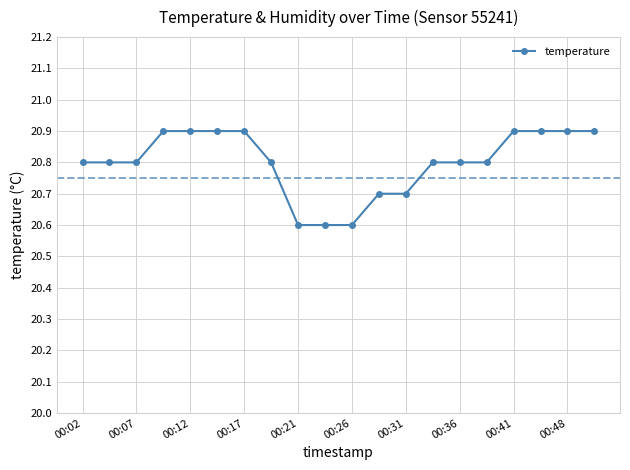

What is the minimum value shown in the chart?

20.6